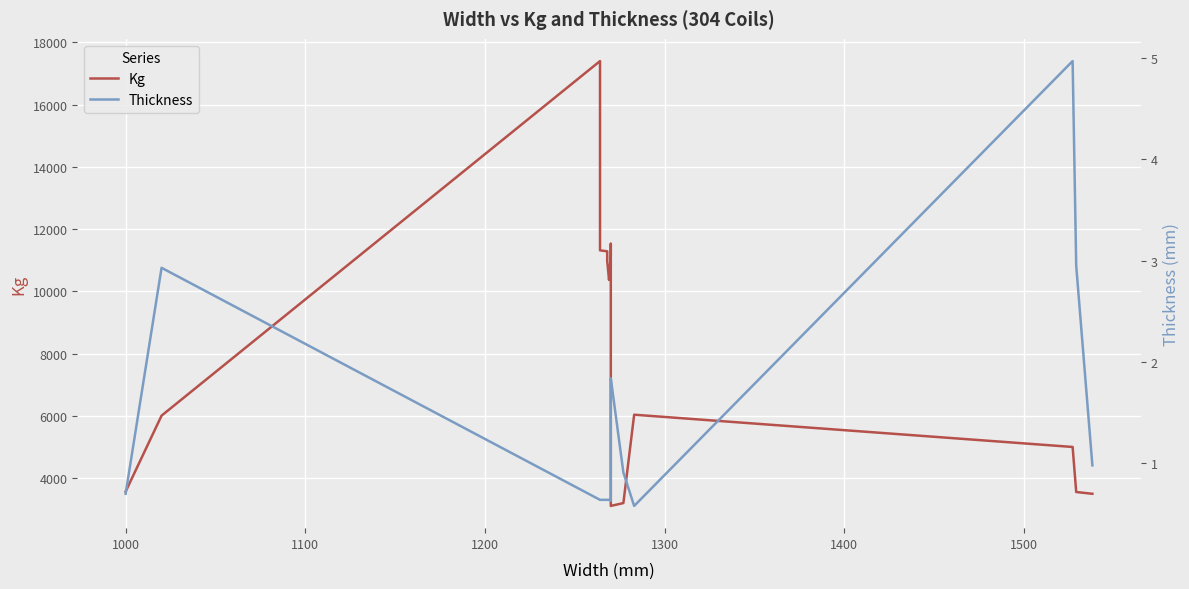

What is the difference between the maximum and minimum values in the Kg series?

14290.0